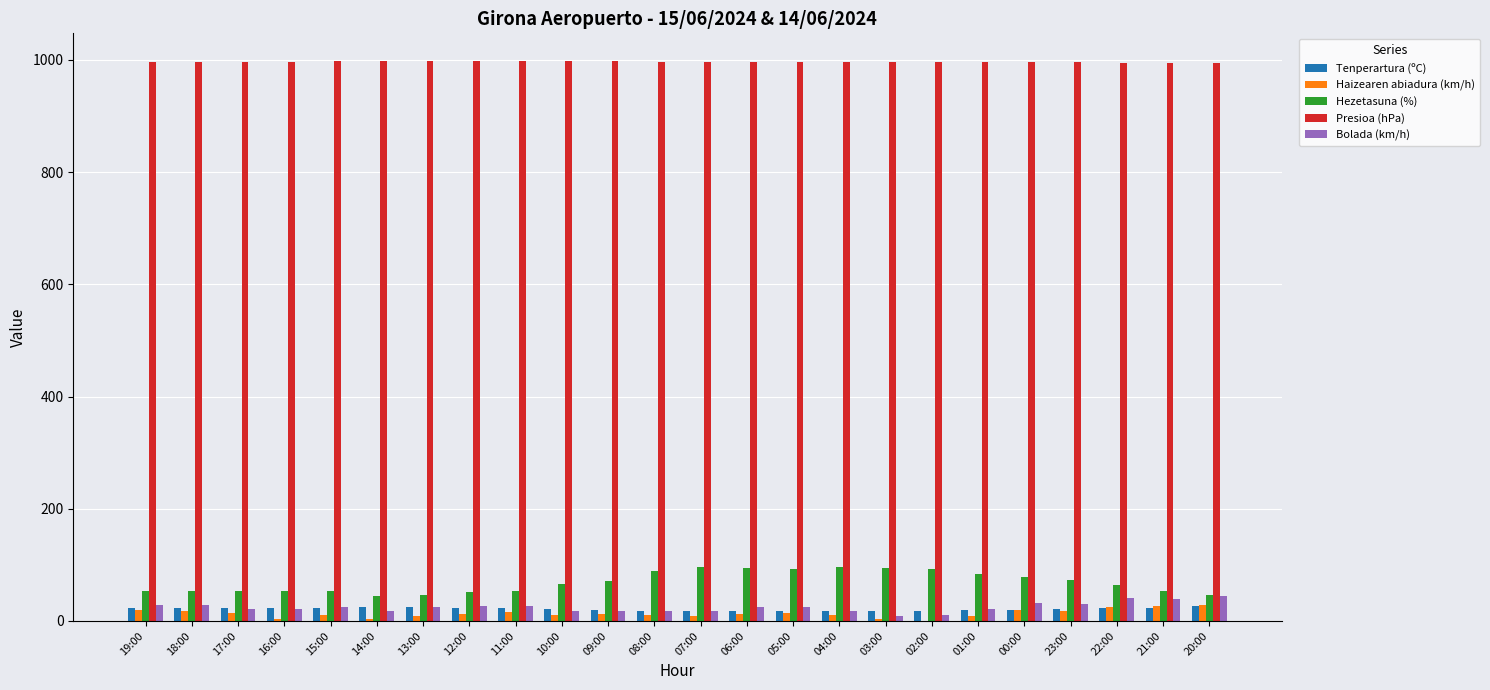

How many categories are shown in the chart?

24